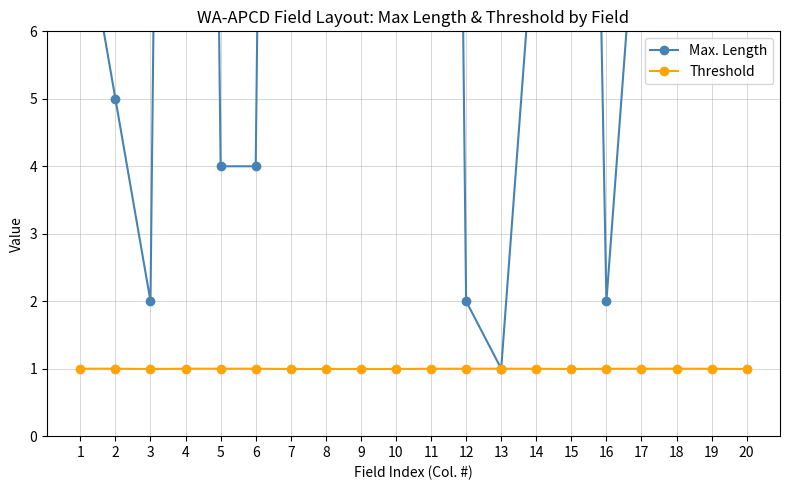

How many lines are shown in the chart?

2